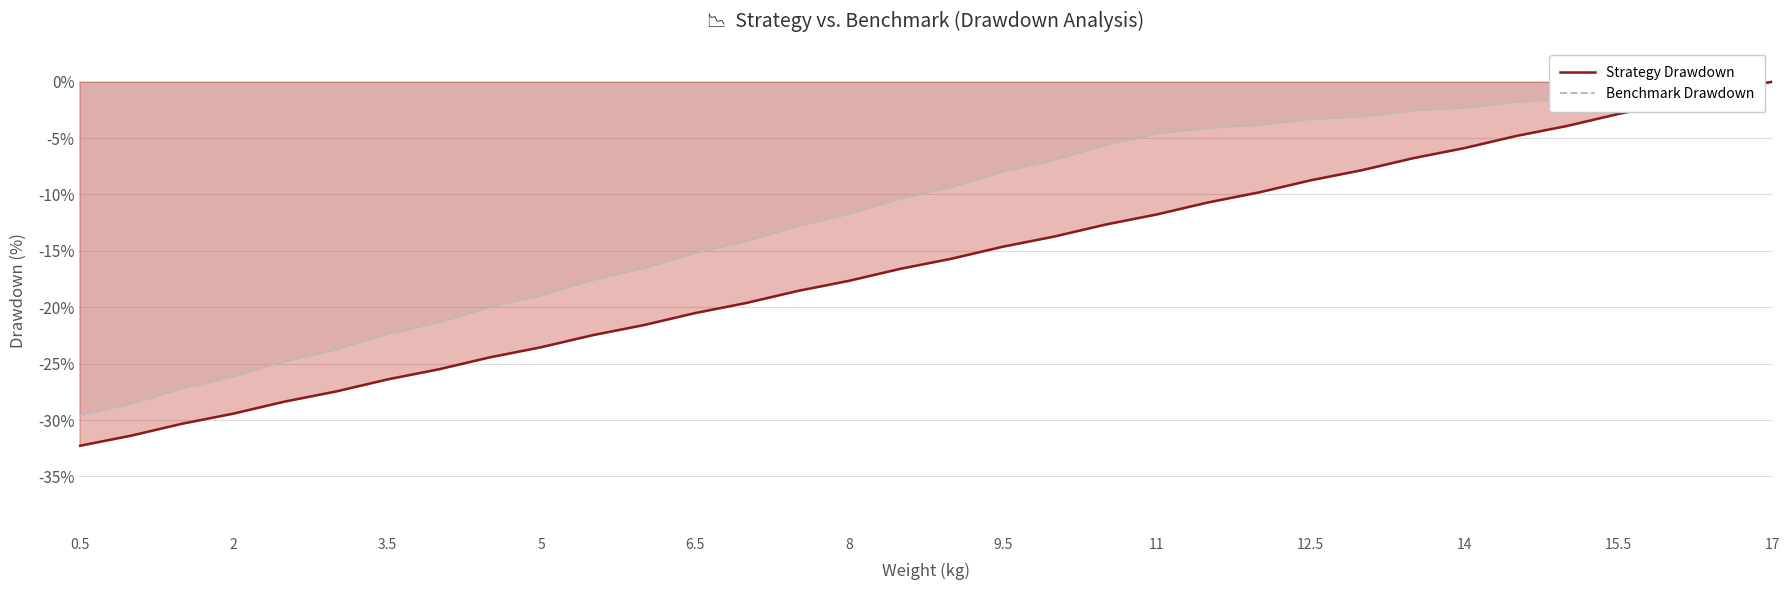

What is the lowest value of the Benchmark Drawdown series?

-29.6